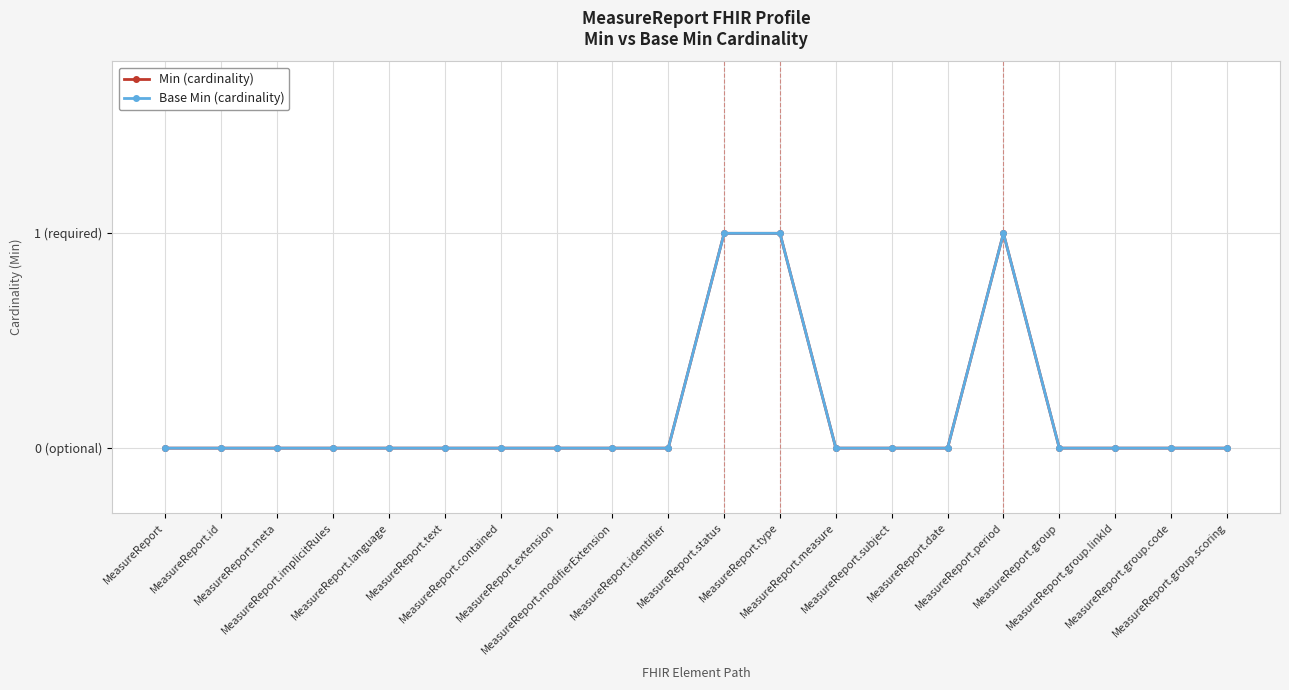

Does the chart have visible grid lines?

Yes